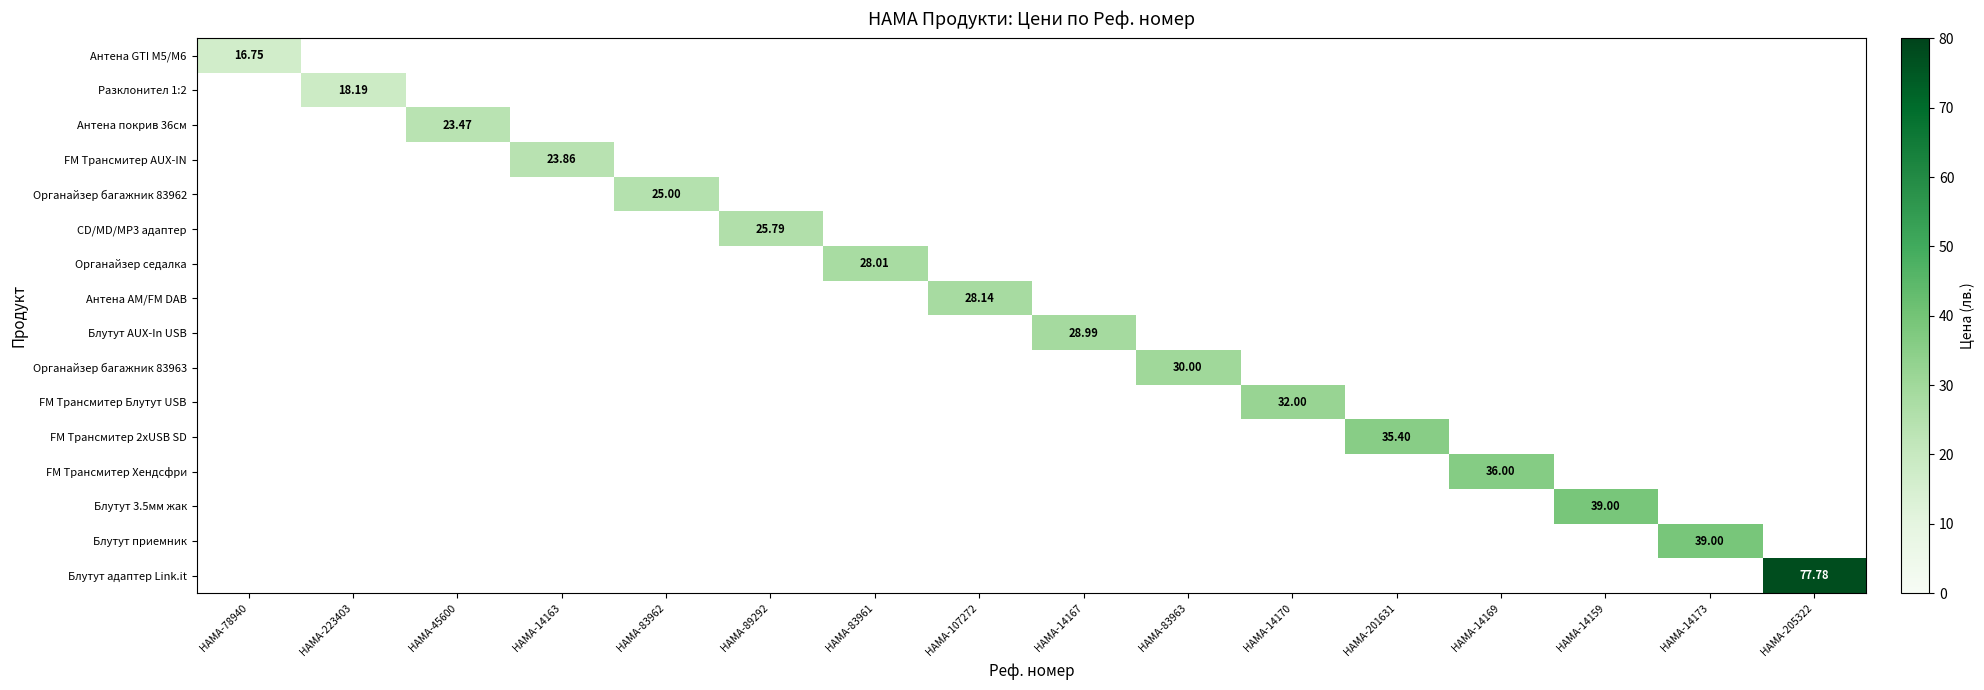

Which series has the largest range (max minus min)?

Антена GTI М5/M6